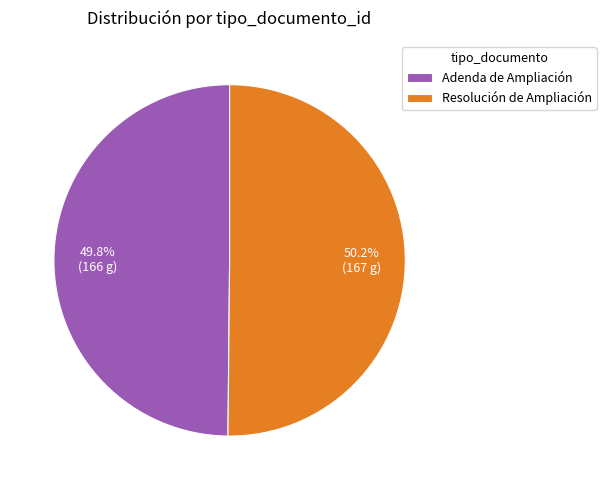

Approximately how many times larger is the value at Adenda de Ampliación compared to Resolución de Ampliación?

1.0